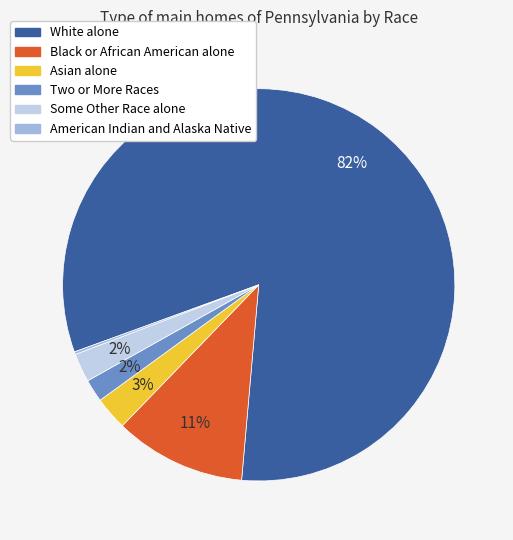

Which slice is the largest?

White alone